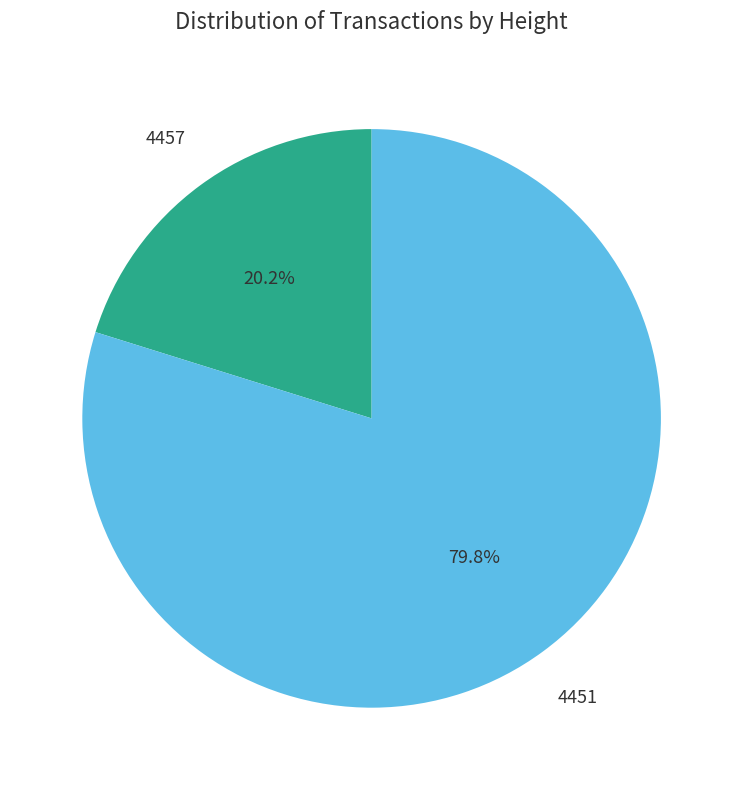

What portion of the pie excludes 4451?

20.2%